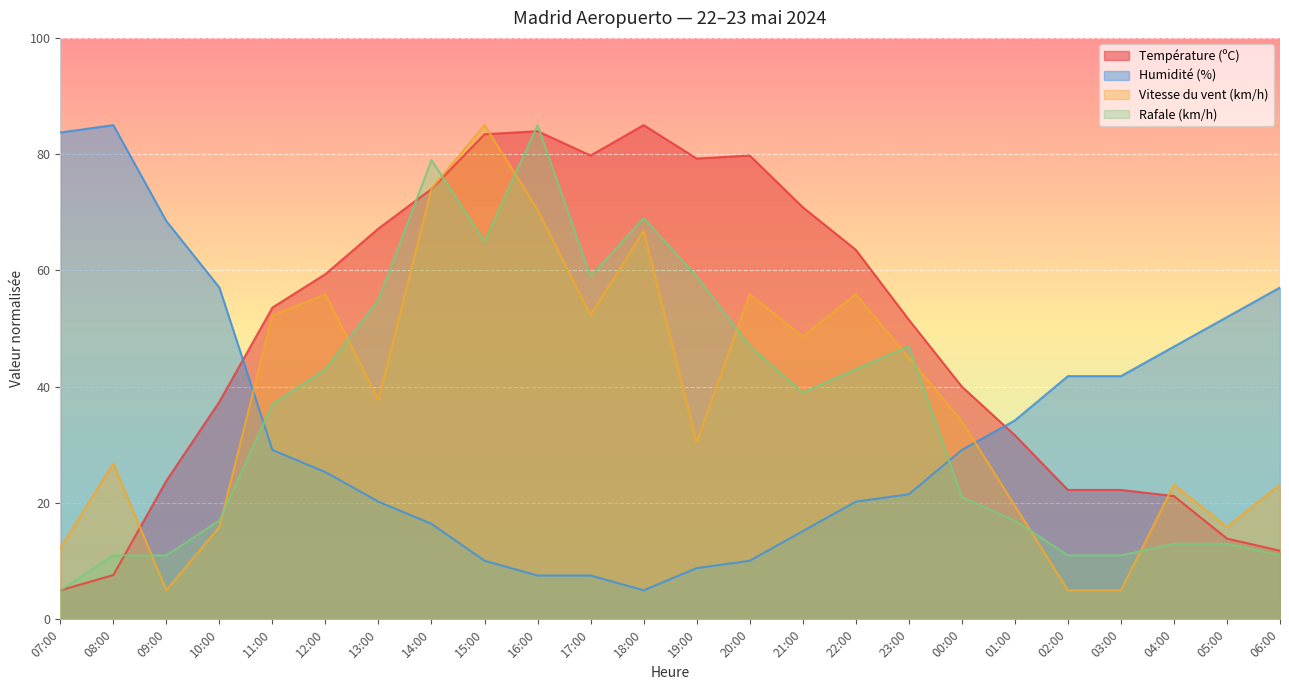

Does the chart display data point markers on the line(s)?

No